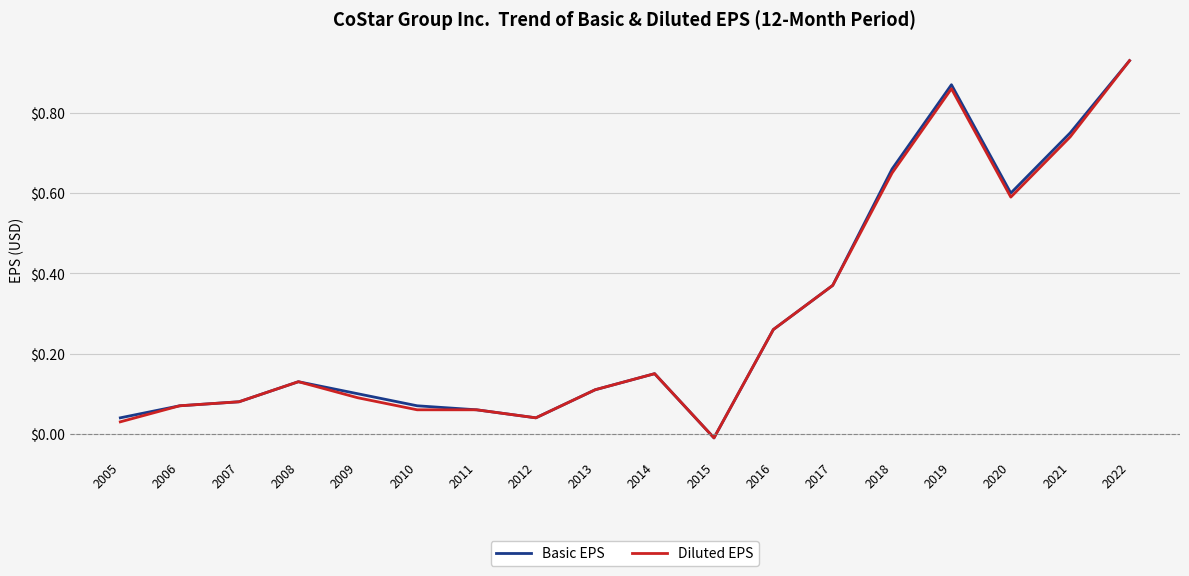

True or false: Basic EPS has a value of 0.5 at 2022.

False